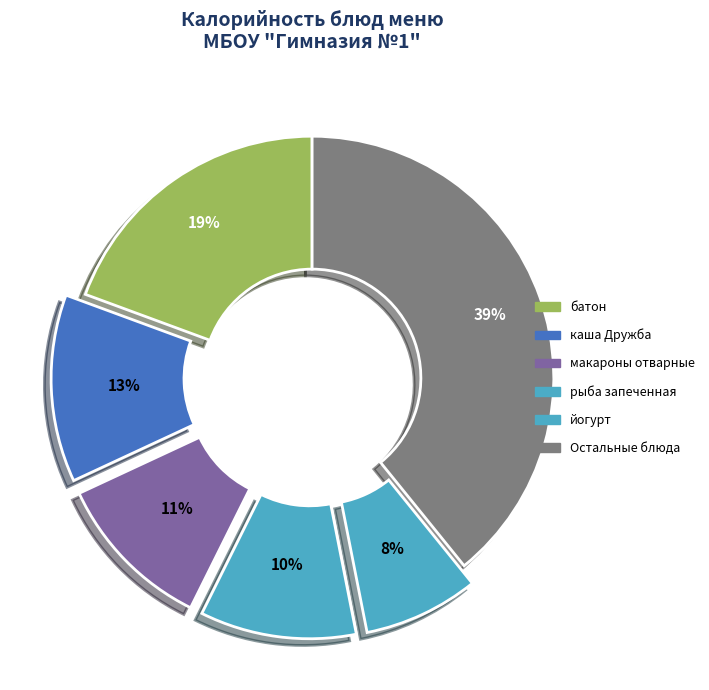

Count the number of slices in the pie.

6